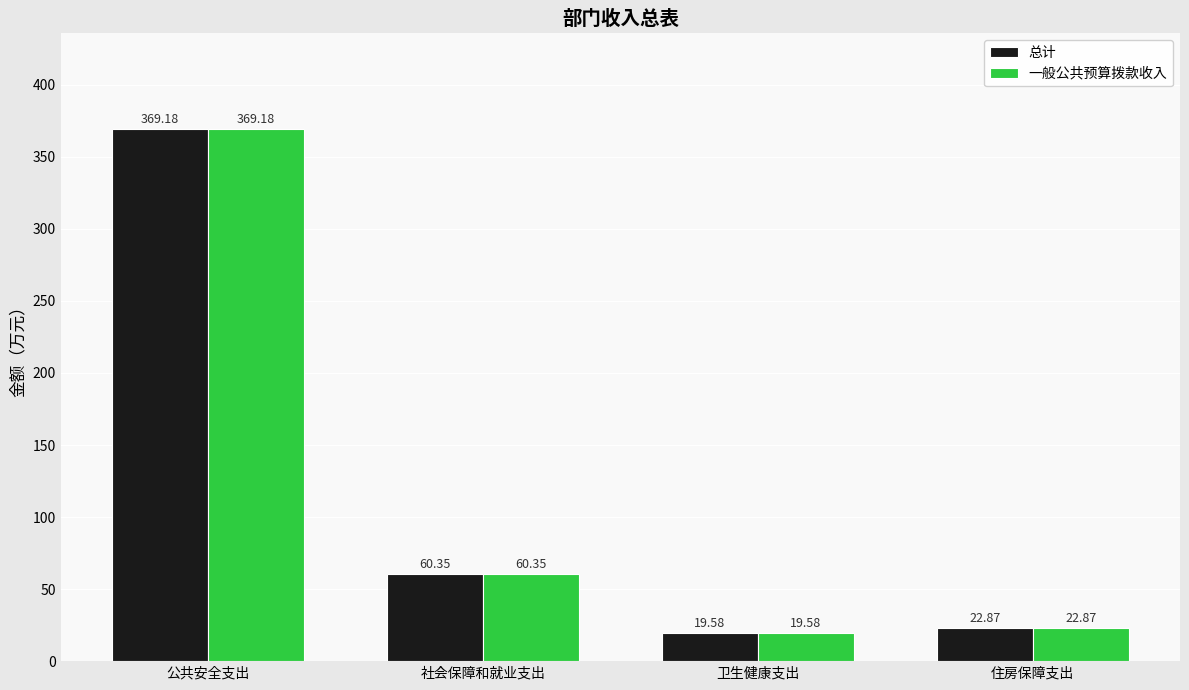

Rank the categories by 一般公共预算拨款收入 value from lowest to highest.

卫生健康支出, 住房保障支出, 社会保障和就业支出, 公共安全支出